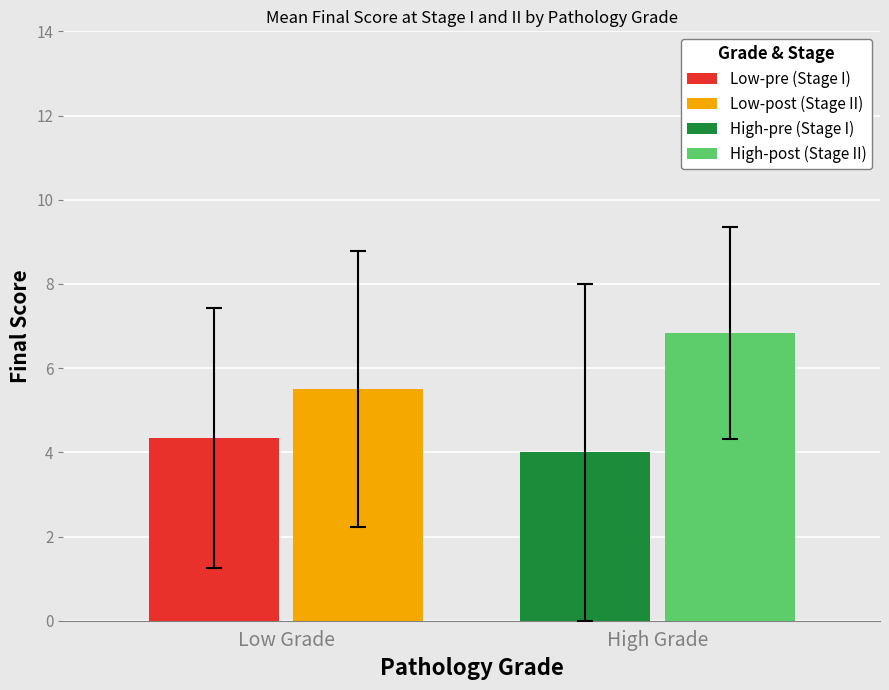

What is the minimum value for High-post (Stage II)?

6.8